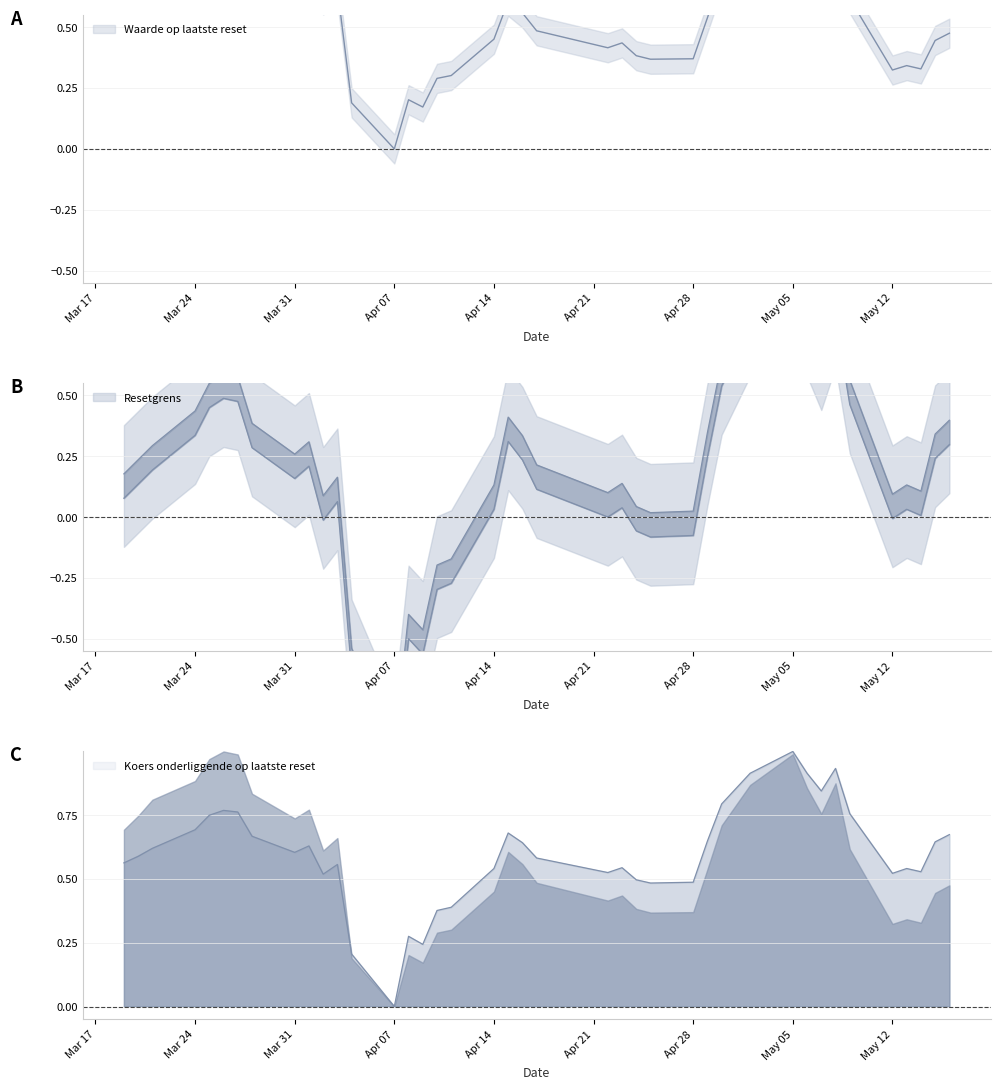

At how many categories does at least one series exceed 0?

39